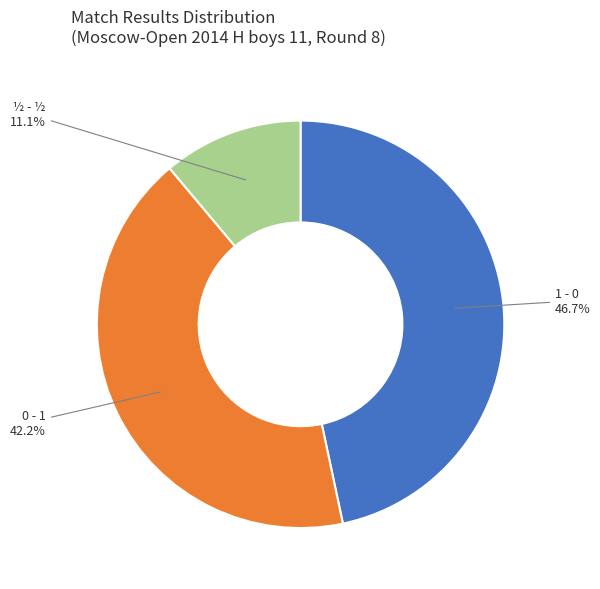

Approximately how many times larger is the value at 1 - 0 compared to 0 - 1?

1.1